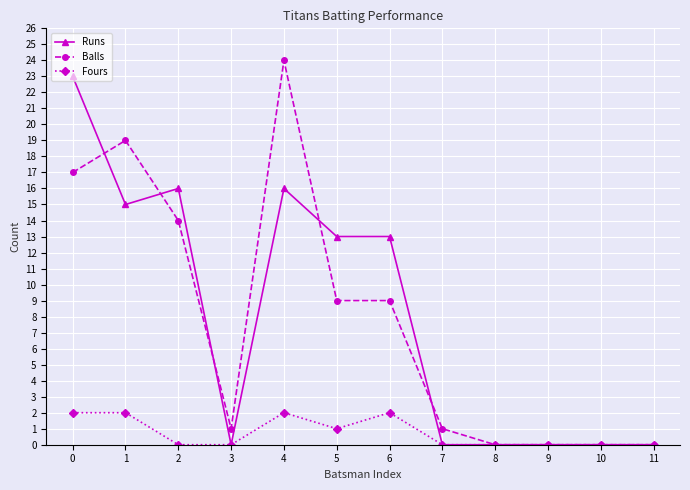

What is the total value across all series at 1?

36